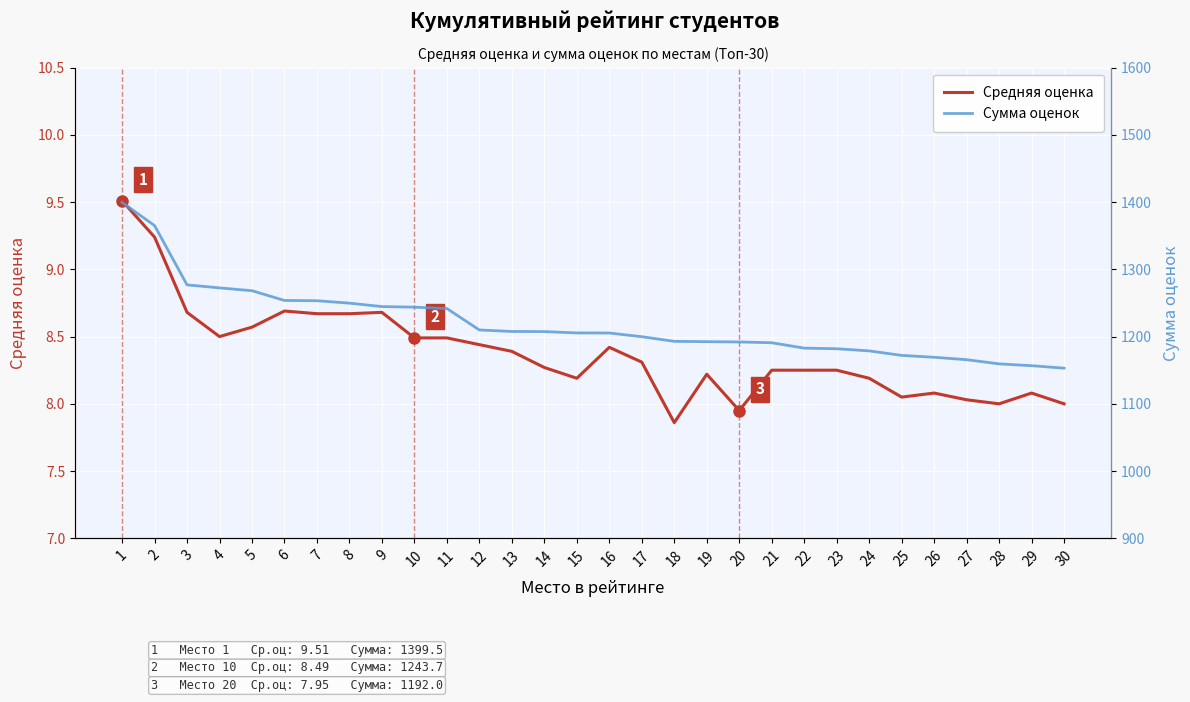

Where does the Средняя оценка series first go above 8?

1